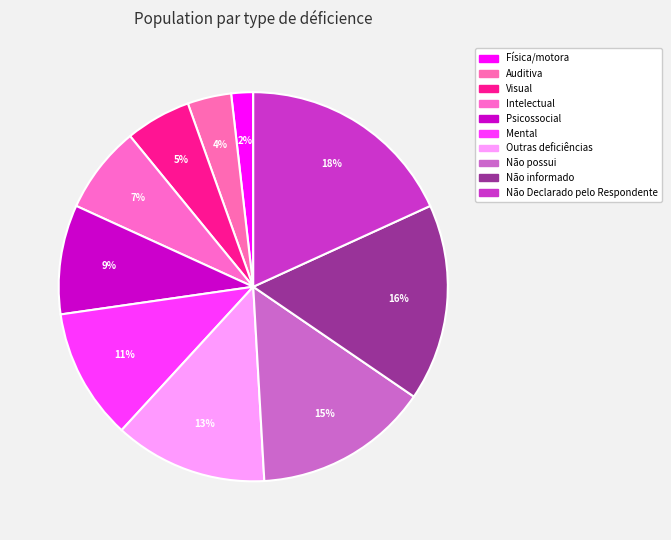

Count the number of slices in the pie.

10